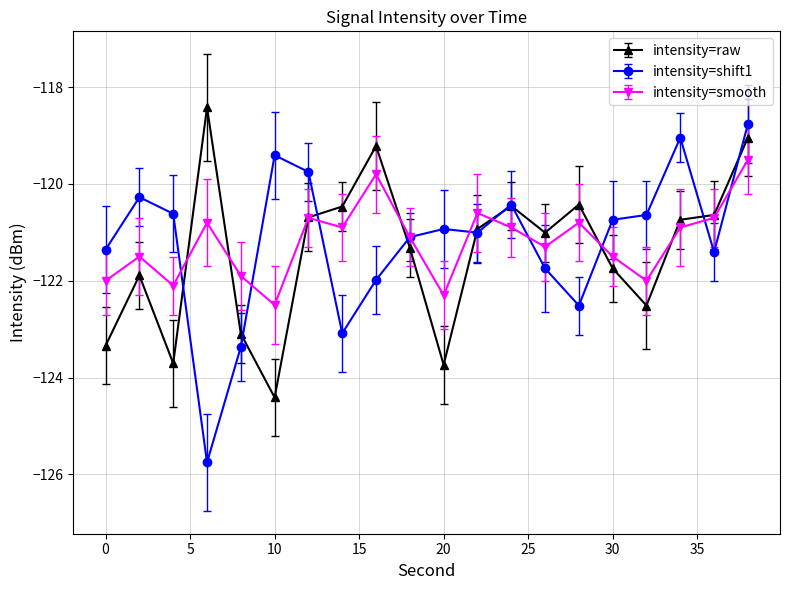

What is the greatest value displayed?

-118.4